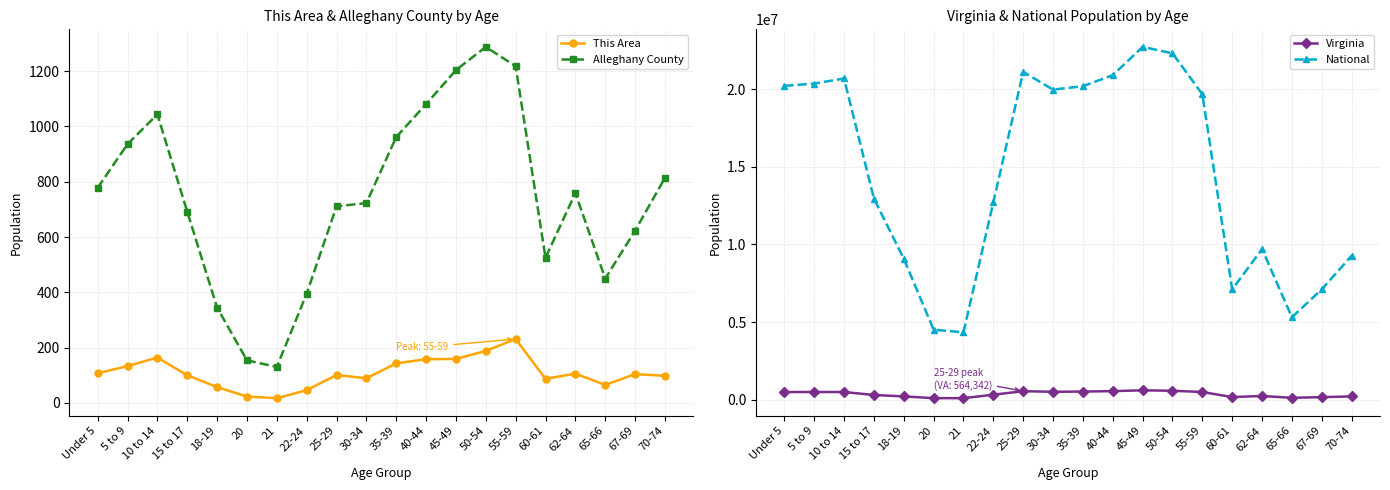

Reading left to right, what are all the values shown in this chart?

This Area: Under 5=107	5 to 9=133	10 to 14=164	15 to 17=100	18-19=57	20=23	21=17	22-24=46	25-29=101	30-34=89	35-39=143	40-44=158	45-49=159	50-54=188	55-59=231	60-61=87	62-64=106	65-66=65	67-69=104	70-74=98
Alleghany County: Under 5=778	5 to 9=936	10 to 14=1044	15 to 17=692	18-19=345	20=154	21=130	22-24=395	25-29=711	30-34=723	35-39=962	40-44=1081	45-49=1204	50-54=1288	55-59=1218	60-61=525	62-64=759	65-66=450	67-69=623	70-74=814
Virginia: Under 5=509625	5 to 9=511849	10 to 14=511246	15 to 17=320957	18-19=230008	20=117445	21=114918	22-24=339728	25-29=564342	30-34=526077	35-39=540063	40-44=568865	45-49=621155	50-54=592845	55-59=512595	60-61=186629	62-64=255740	65-66=138154	67-69=182148	70-74=229502
National: Under 5=20201362	5 to 9=20348657	10 to 14=20677194	15 to 17=12954254	18-19=9086089	20=4519129	21=4354294	22-24=12712576	25-29=21101849	30-34=19962099	35-39=20179642	40-44=20890964	45-49=22708591	50-54=22298125	55-59=19664805	60-61=7113727	62-64=9704197	65-66=5319902	67-69=7115361	70-74=9278166